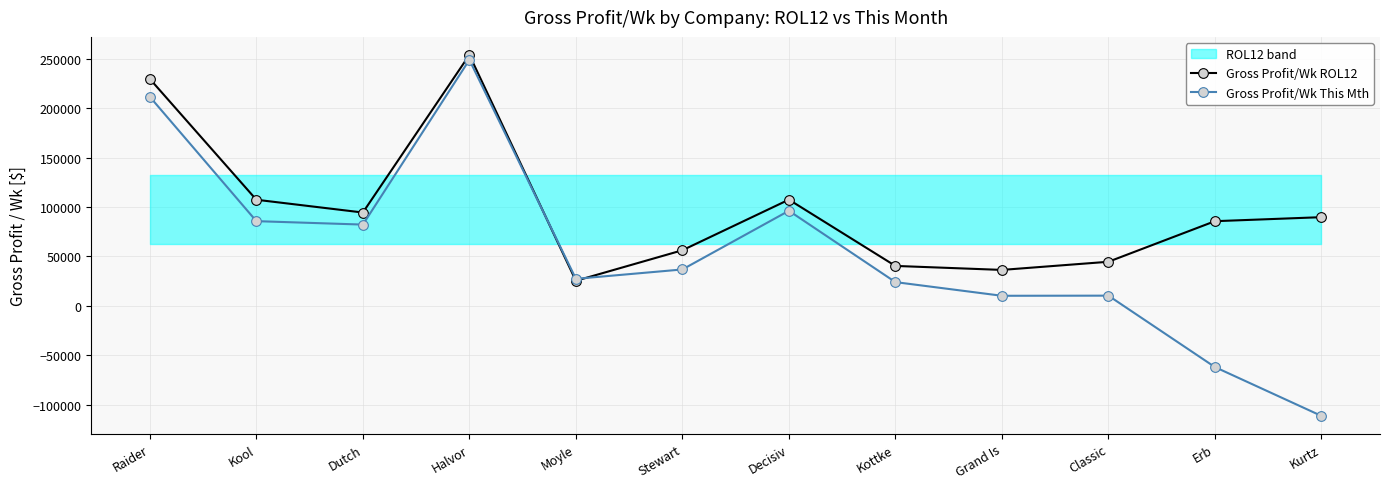

What is the label of the 5th point from the right?

Kottke